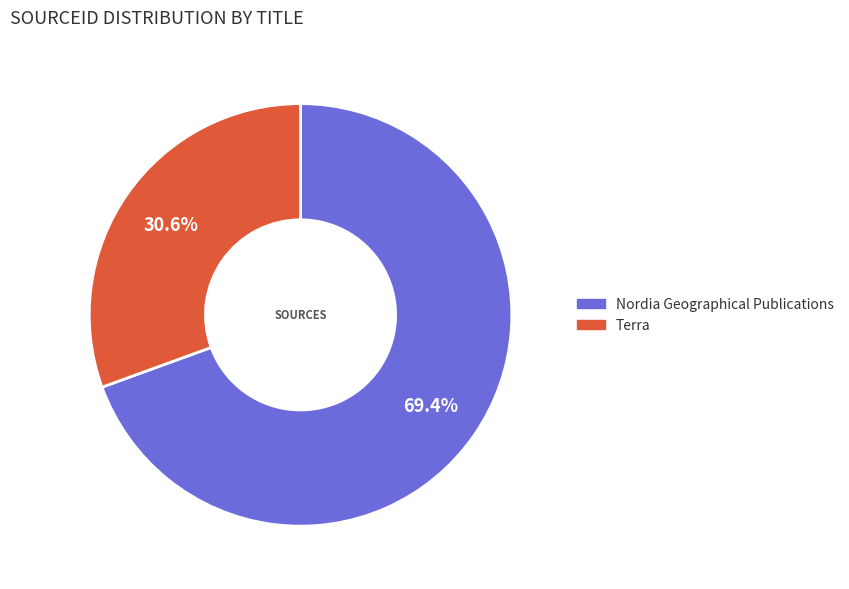

True or false: Terra accounts for 43% of the total.

False